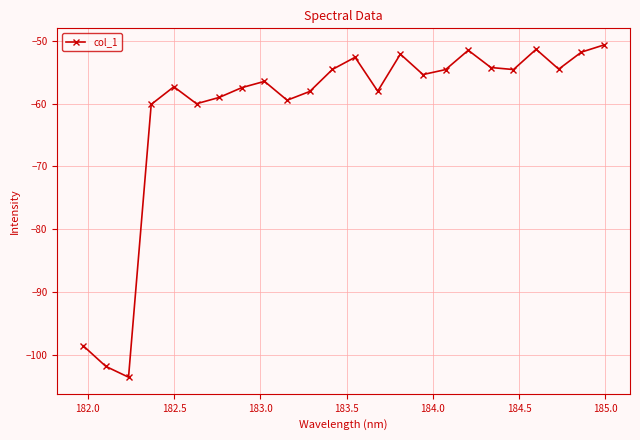

How many data points are above -55?

11